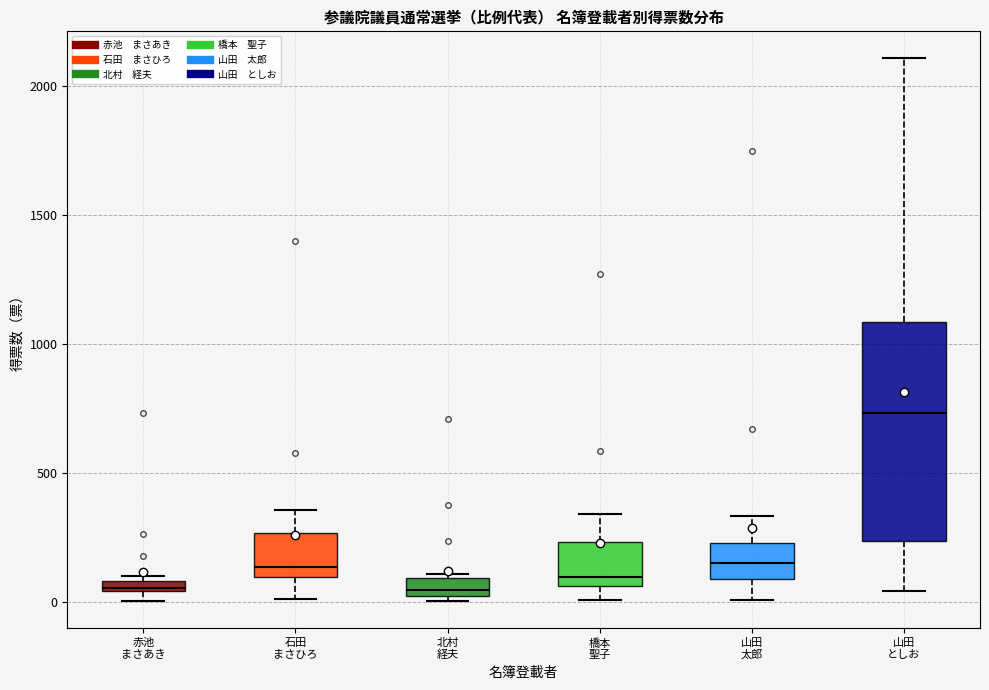

Which box's median line is the highest?

山田 としお